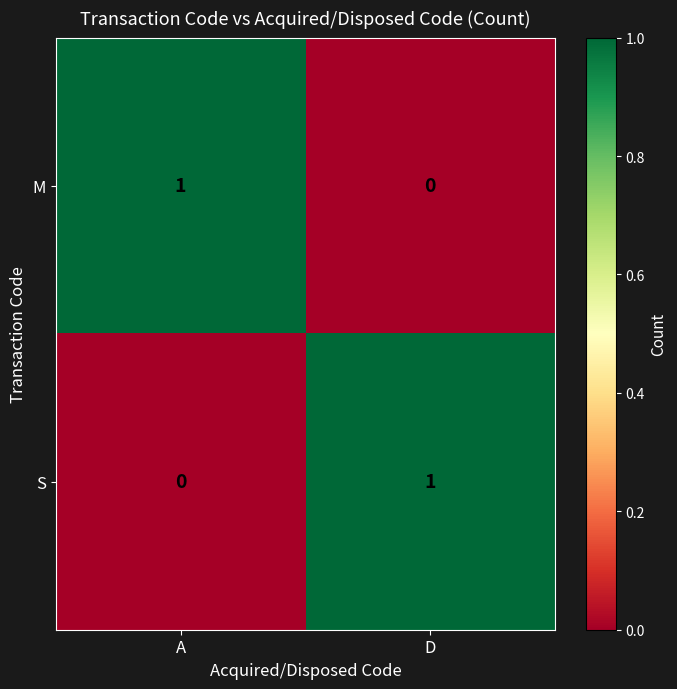

Reading right to left, what are all the values shown in this chart?

M: D=0	A=1
S: D=1	A=0